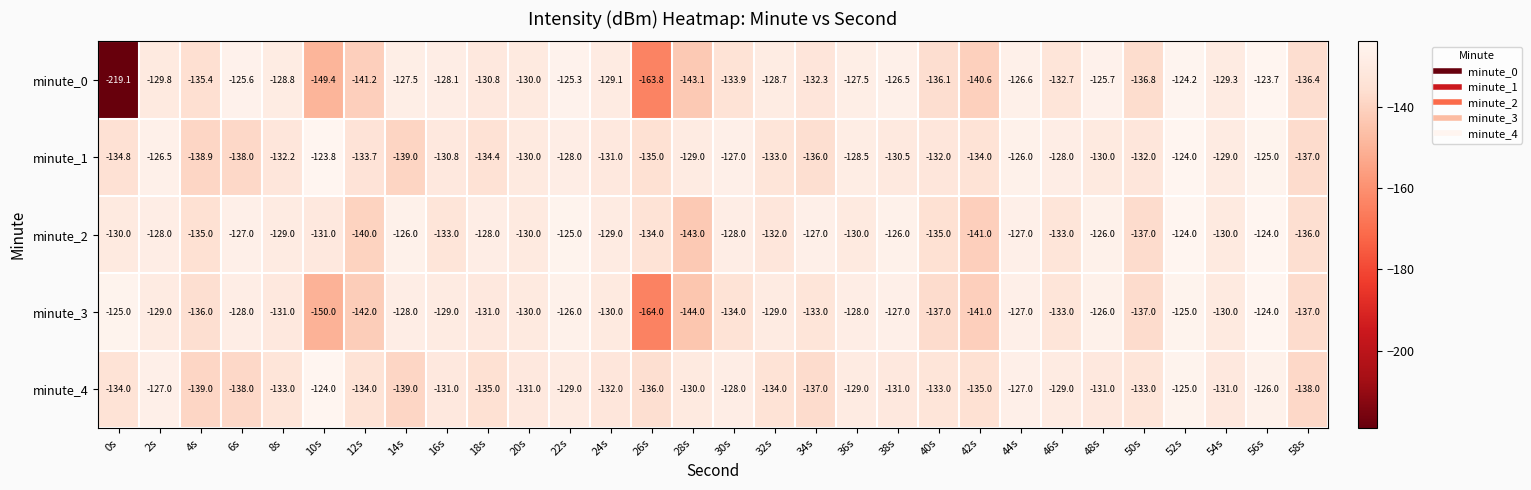

What is the spread (max minus min) of values at 18s?

7.0